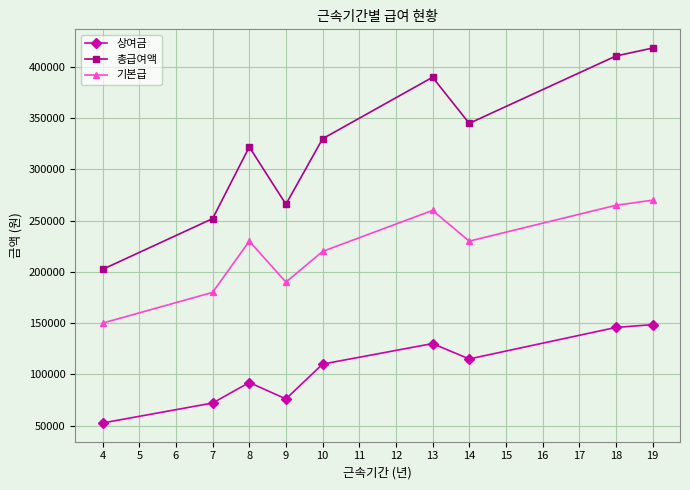

What are all the series names shown in the legend?

상여금, 총급여액, 기본급